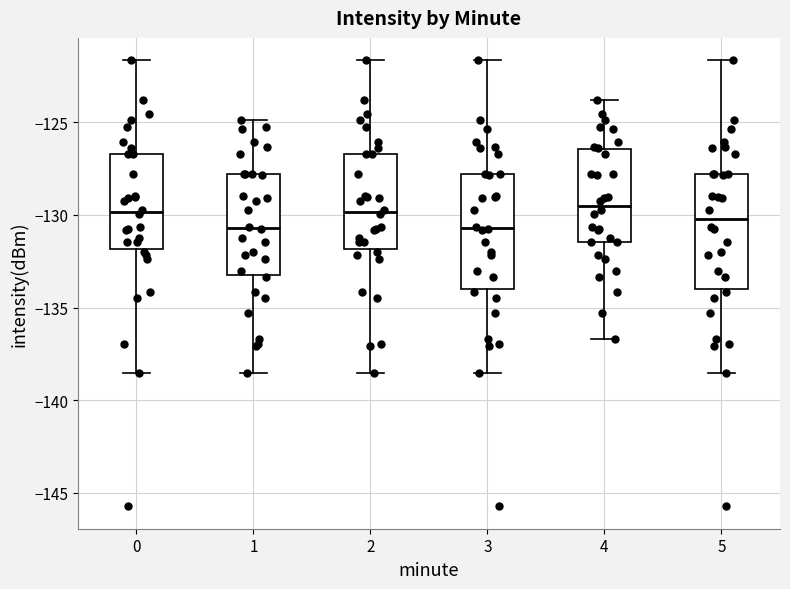

Where is the upper edge of the box at x = 5 on the y-axis? The values are not printed on the chart, so give them approximately, as read against the axis.

-128.0